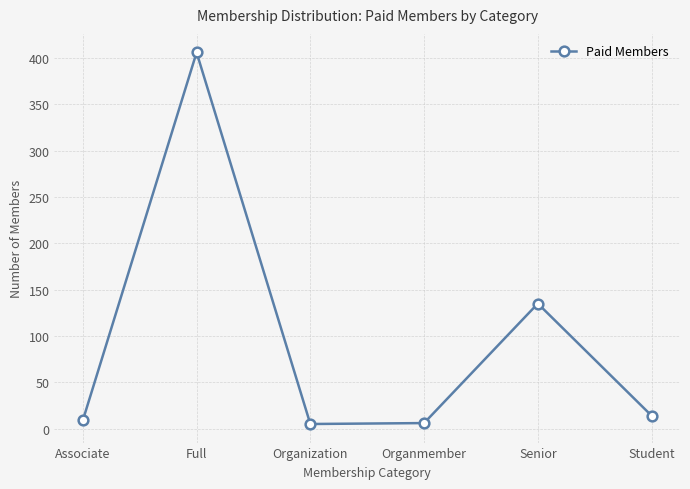

How many points are lower than both their immediate neighbors (excluding endpoints)?

1